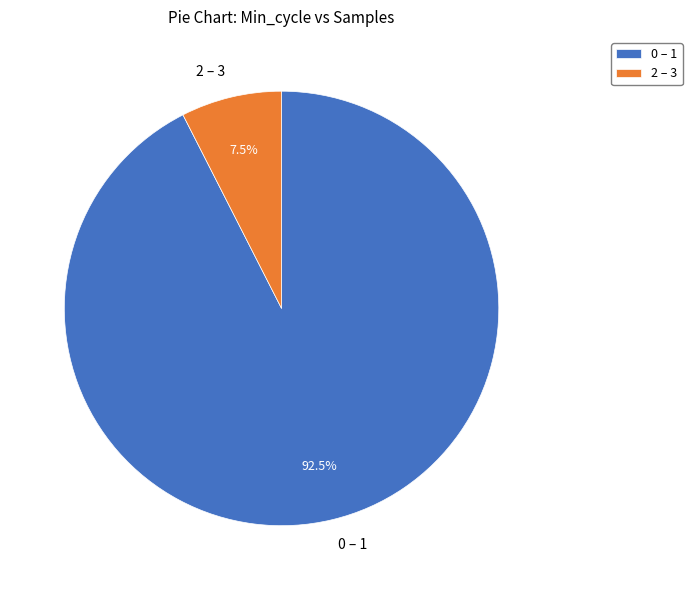

How much of the chart is everything except 2 – 3?

92.5%